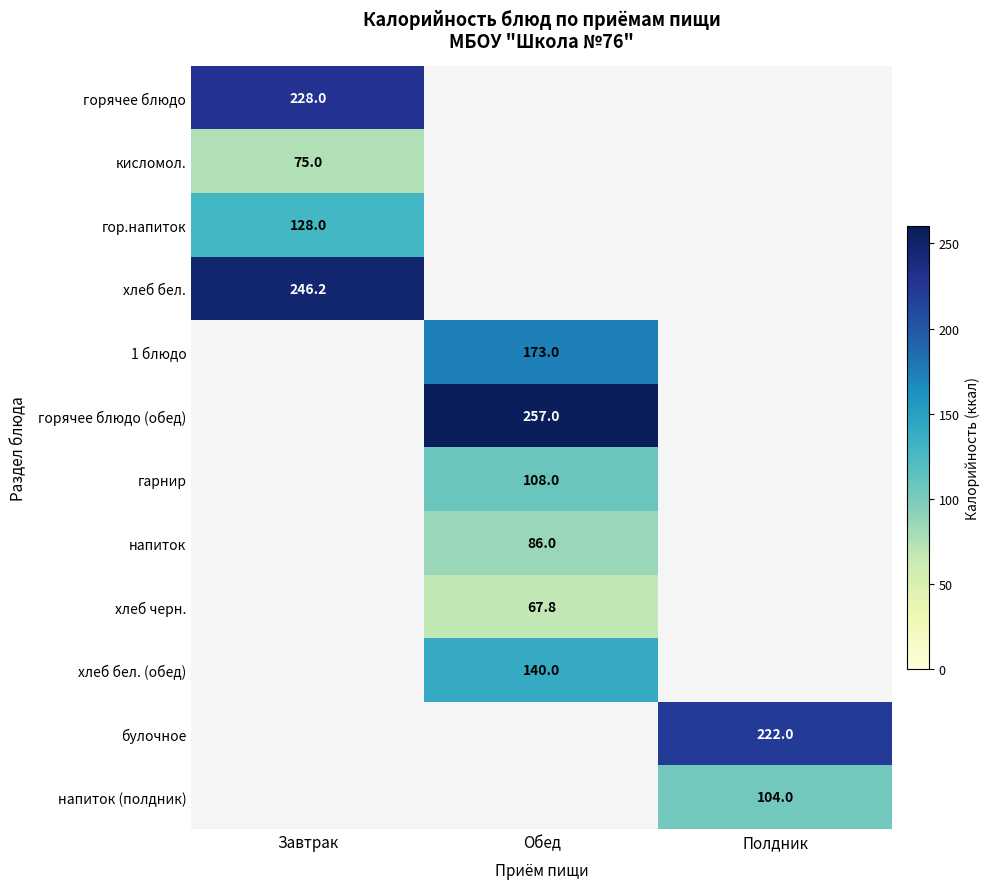

The булочное series shows 222.0 at Полдник. True or false?

True